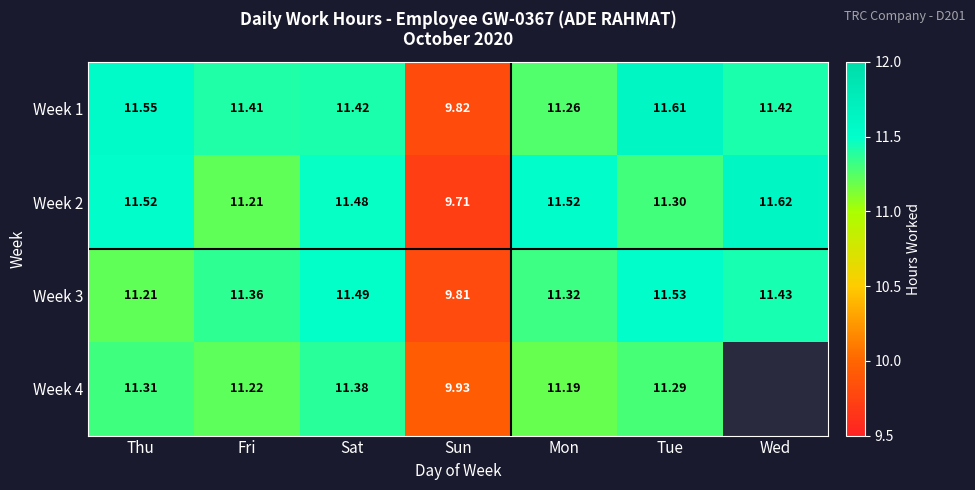

At which label does Week 1 first exceed 11?

Thu